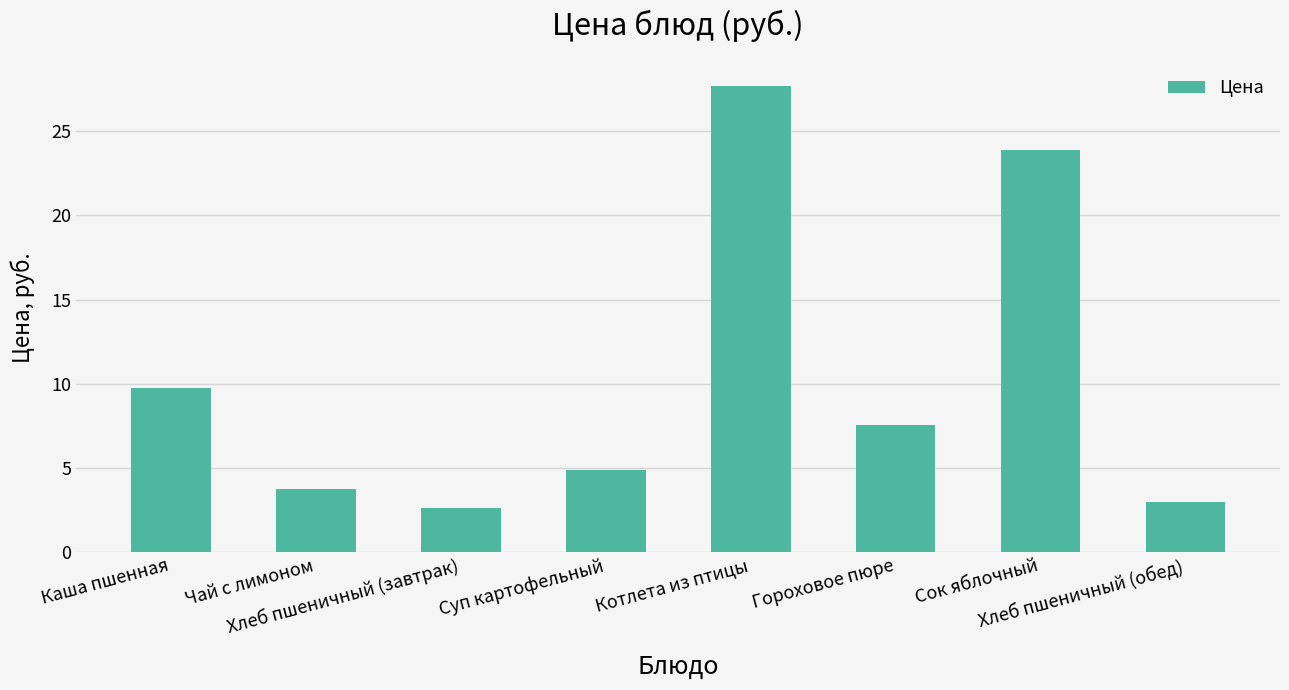

What is the value of the 8th bar from the left?

3.0